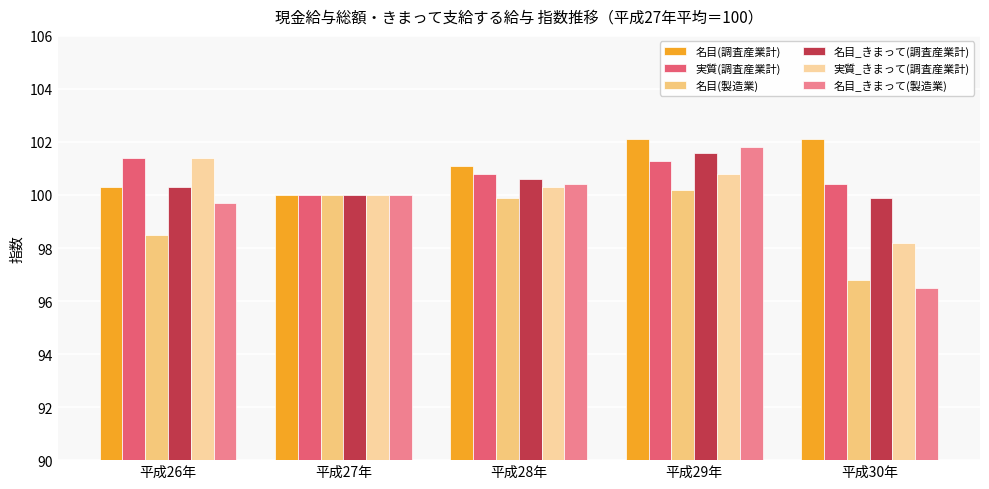

What is the difference between the highest and lowest values at 平成30年?

5.6